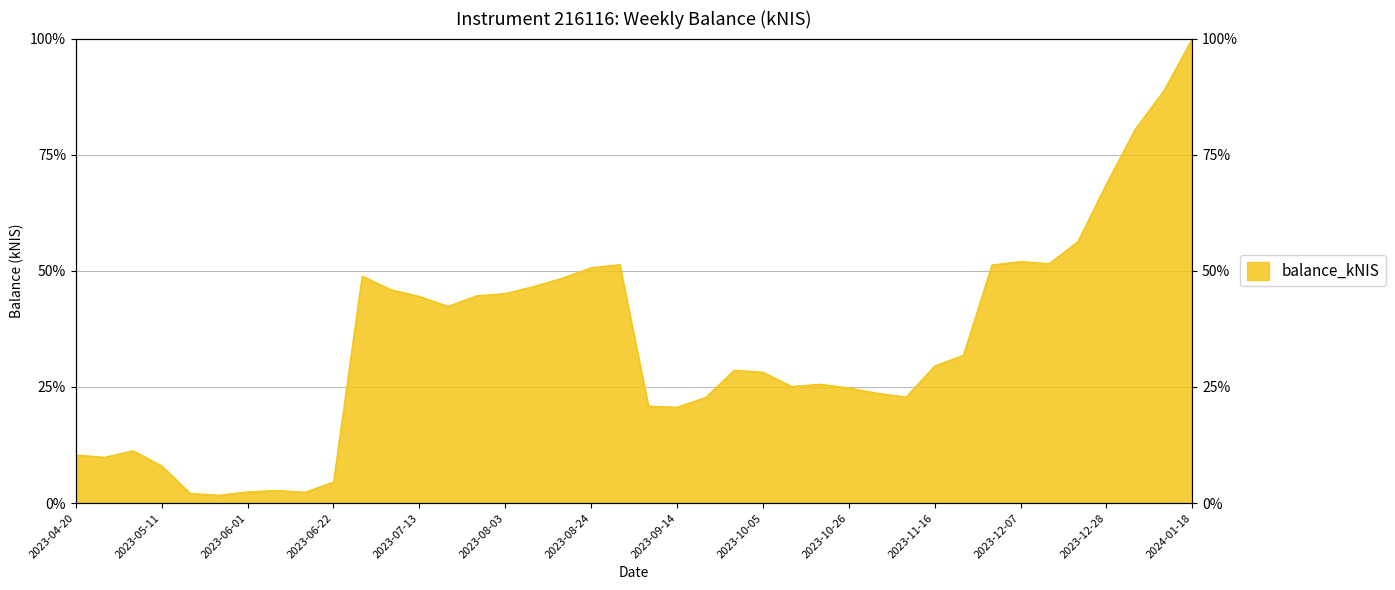

Which category has the highest value across all series?

2024-01-18